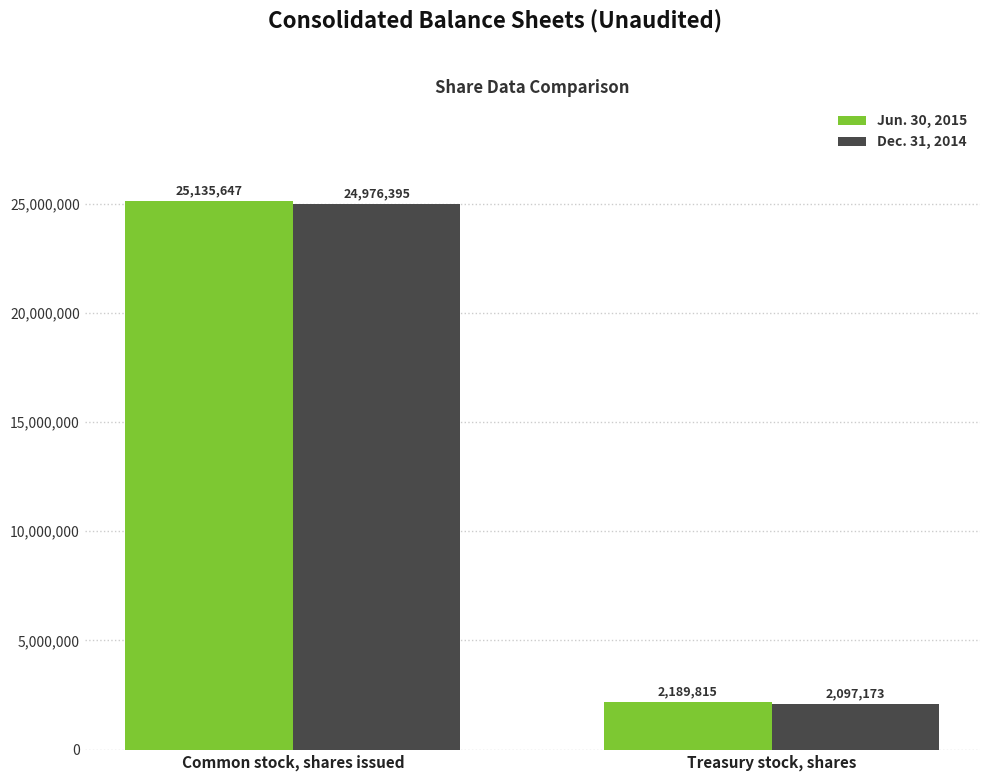

What position from the left is Common stock, shares issued?

1